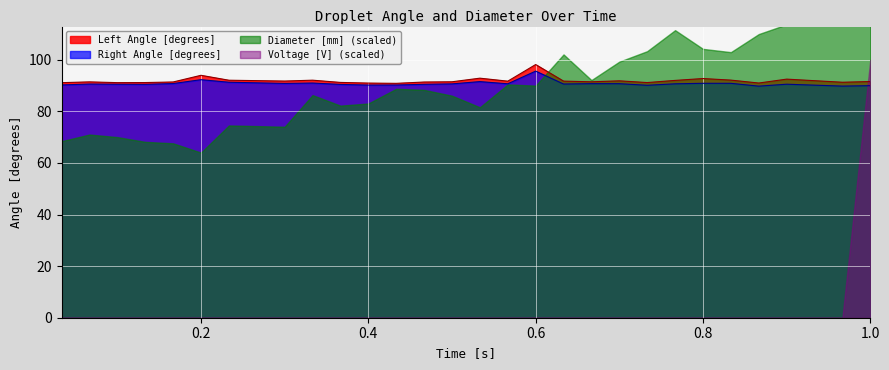

What is the highest value of the Left Angle [degrees] series?

98.2